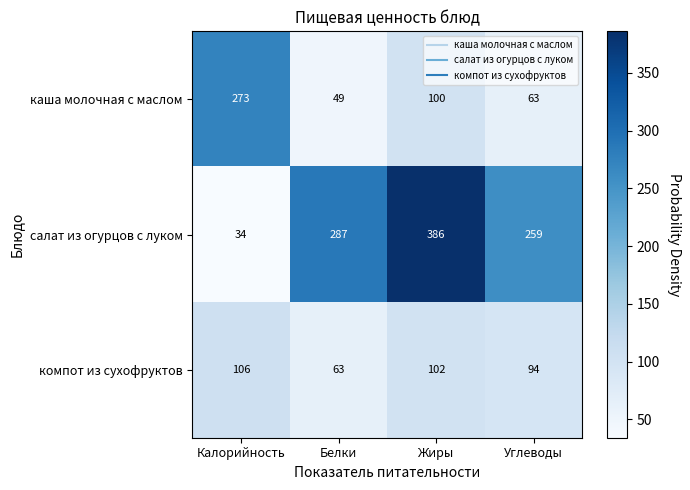

Which series has the largest range (max minus min)?

салат из огурцов с луком